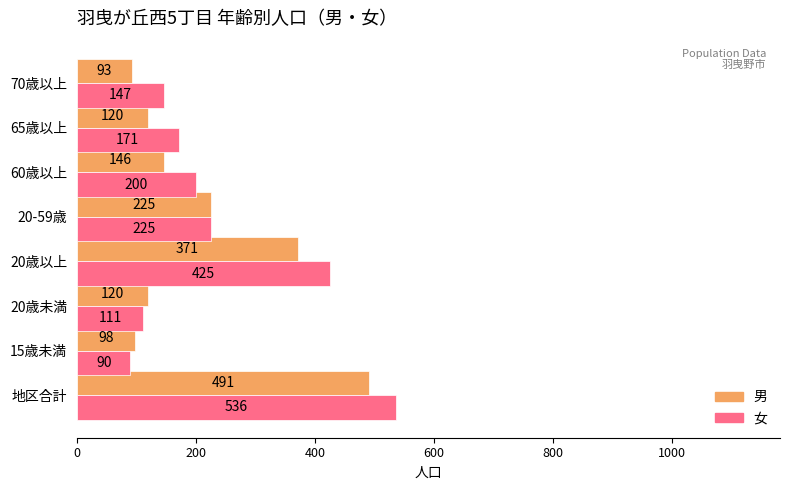

What is the smallest value displayed?

90